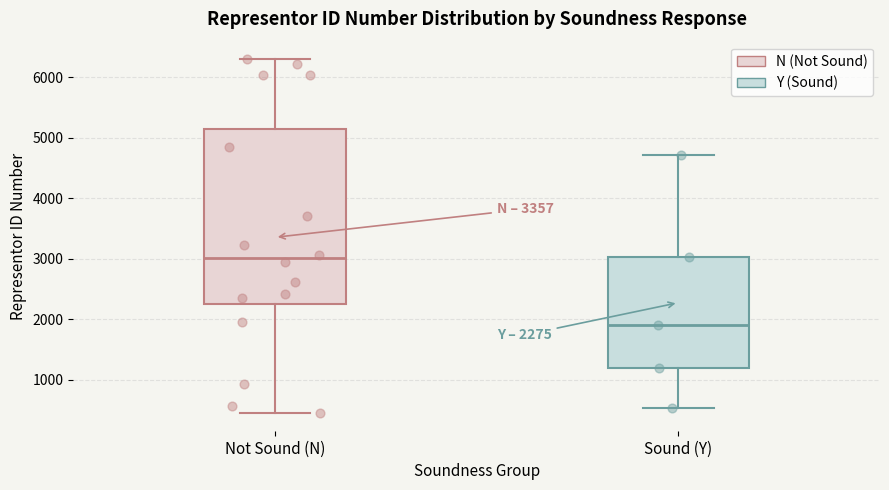

Which box has the lowest median line?

Sound (Y)